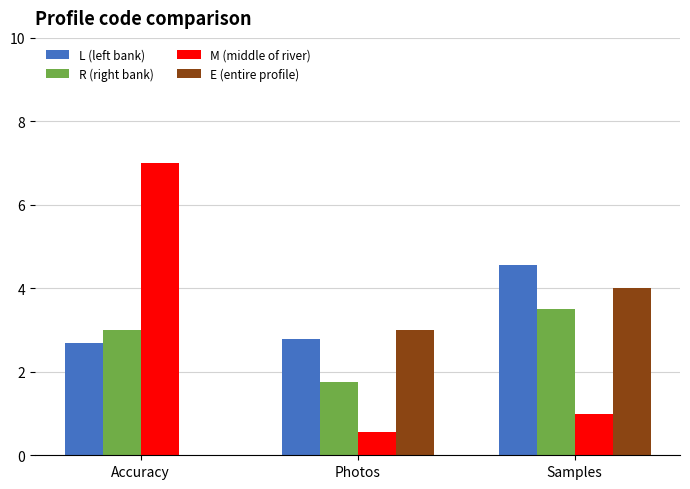

What is the highest value of the L (left bank) series?

4.6